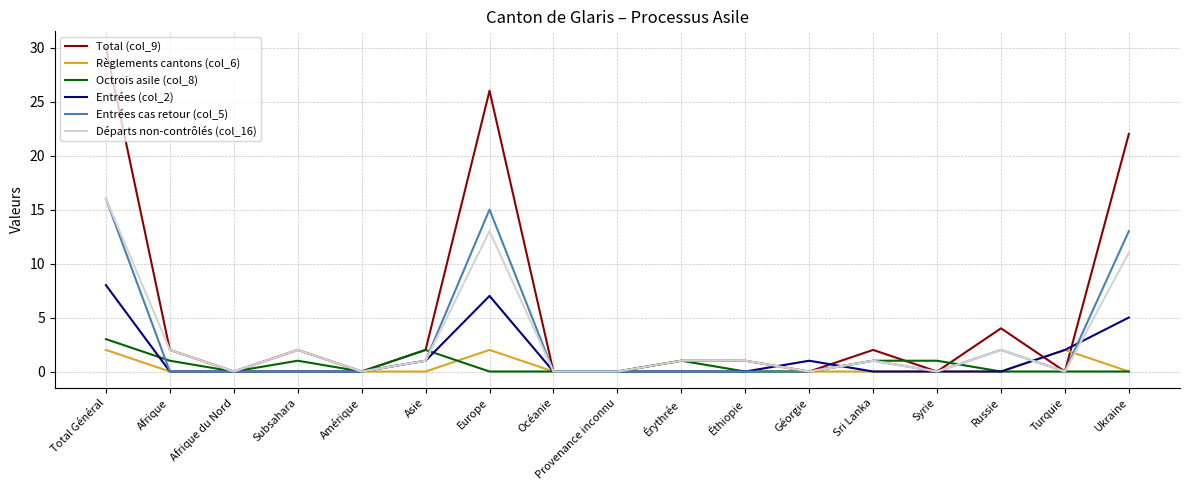

What is the difference between the Total (col_9) values at Subsahara and Syrie?

2